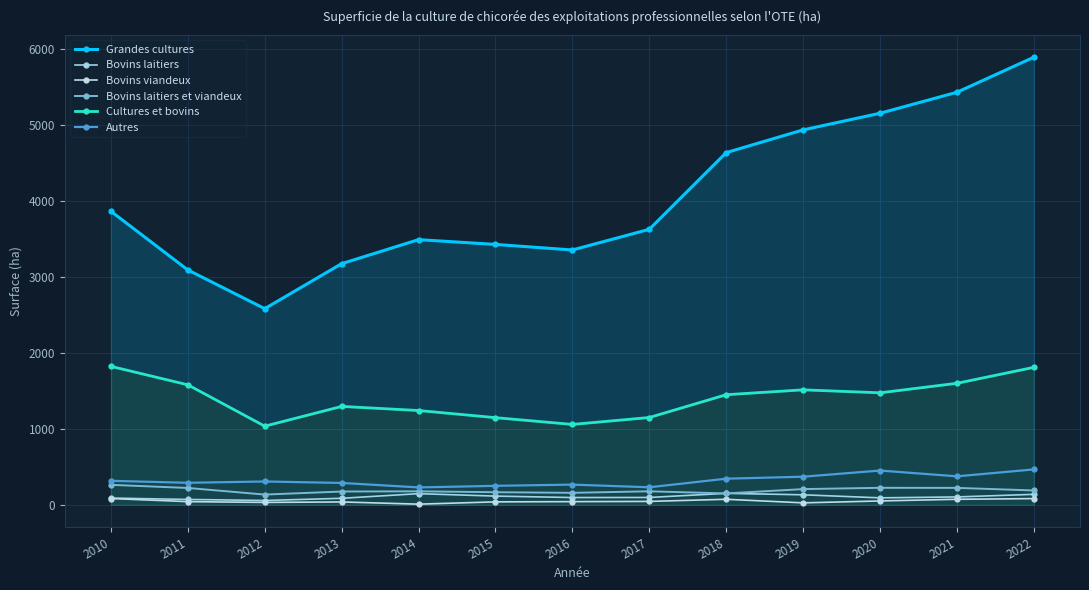

Reading left to right, transcribe all the data shown in this chart.

Grandes cultures: 3862	3090	2581	3173	3489	3426	3353	3625	4634	4933	5152	5428	5889
Bovins laitiers: 89	71	57	86	147	115	96	97	151	132	92	104	138
Bovins viandeux: 83	42	32	38	9	39	42	45	73	26	51	73	82
Bovins laitiers et viandeux: 263	222	135	175	178	166	158	178	150	207	224	223	189
Cultures et bovins: 1822	1579	1035	1295	1241	1147	1058	1149	1449	1513	1474	1599	1809
Autres: 316	290	307	288	229	250	266	231	344	370	451	375	466